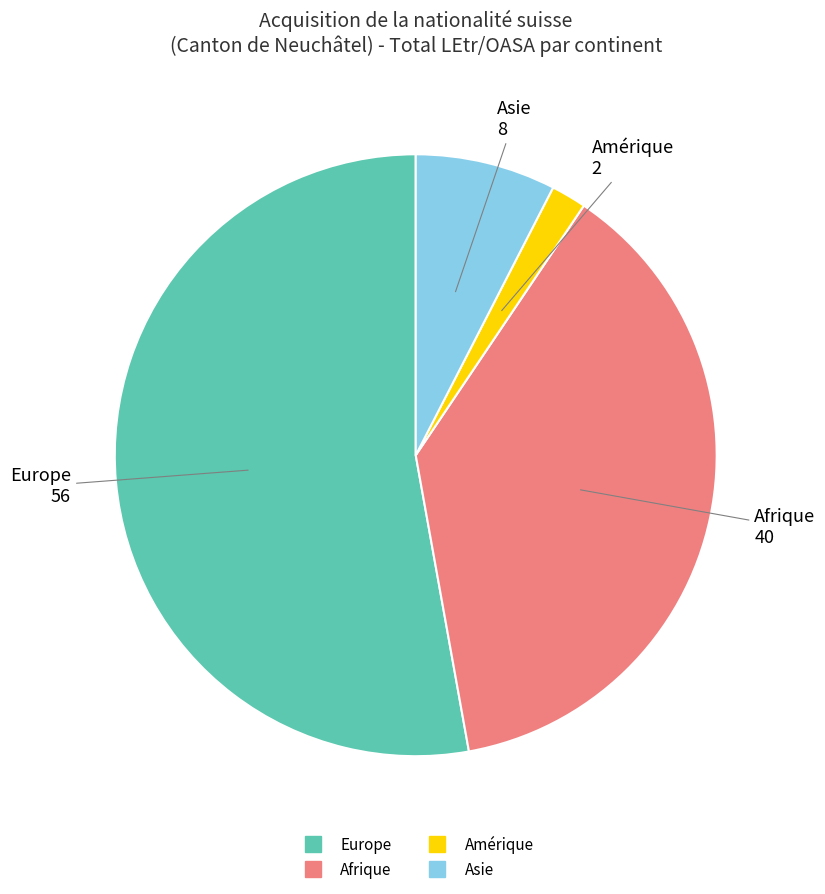

How many segments does this pie chart have?

4